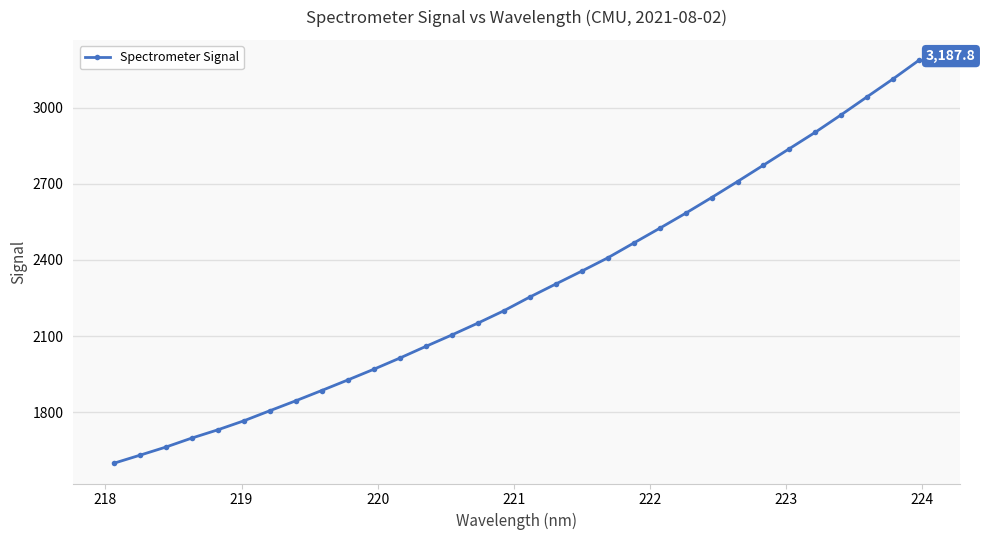

Does the chart have visible grid lines?

Yes